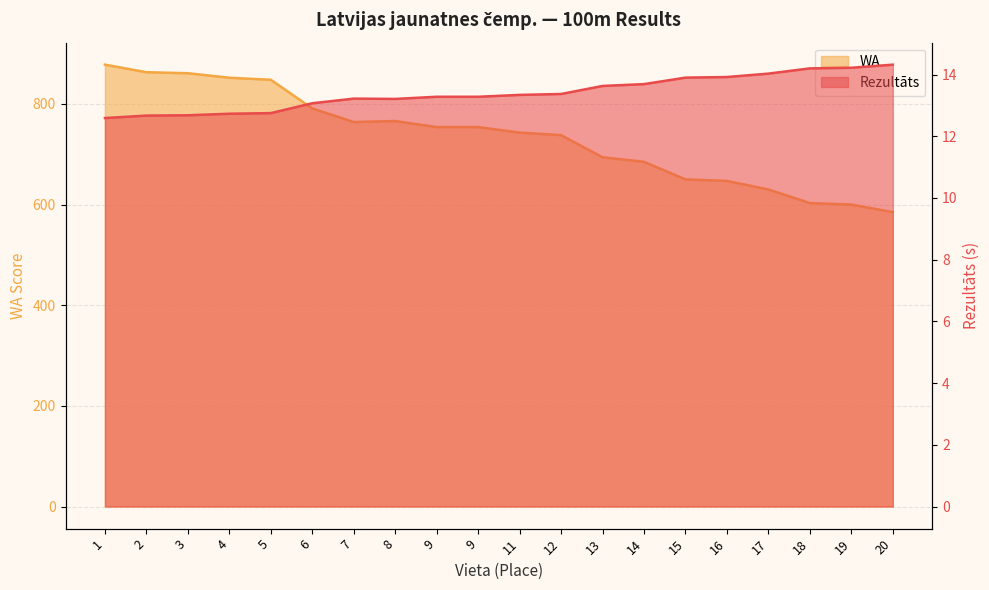

Where is Rezultāts nearest to the value 13?

6